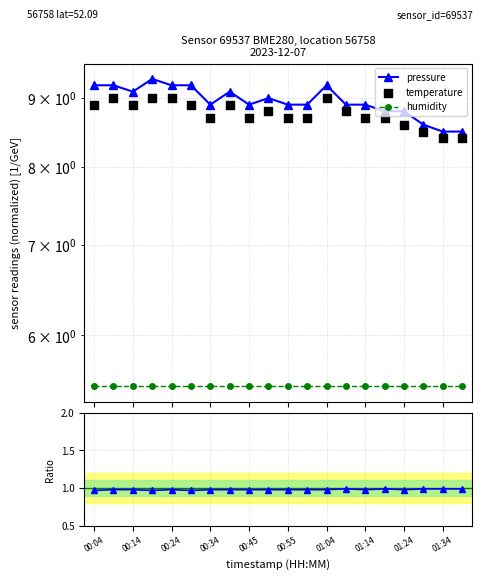

Which series has the largest total across all categories?

pressure